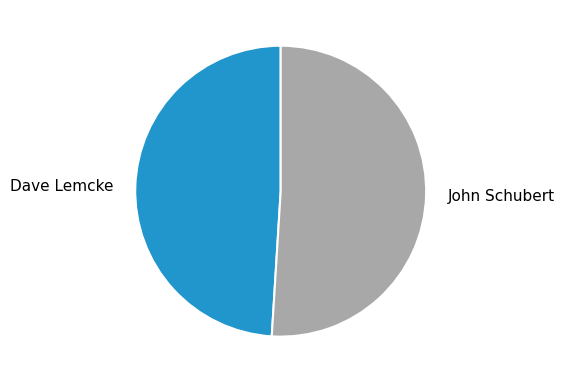

Which has a higher value, John Schubert or Dave Lemcke?

John Schubert